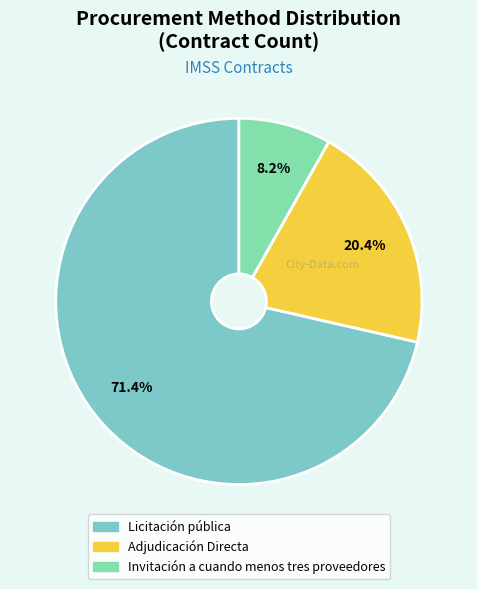

How many slices are in this pie chart?

3